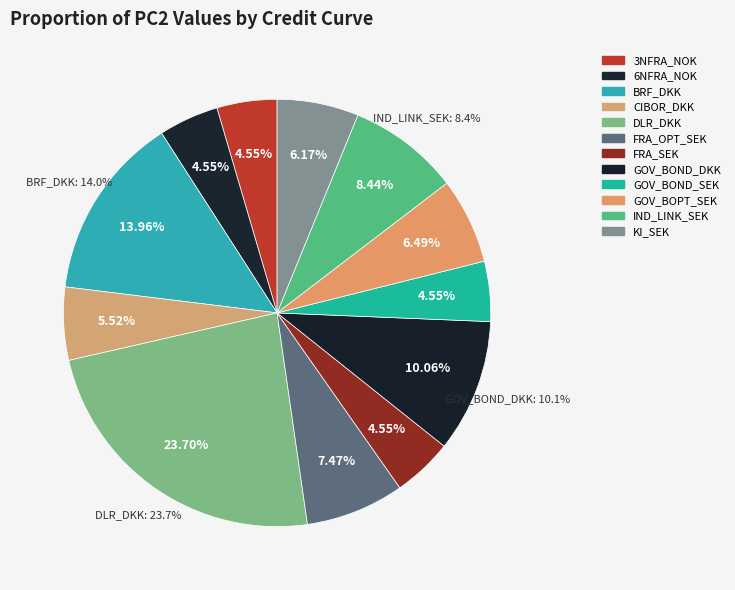

Is CIBOR_DKK the majority of the pie?

No